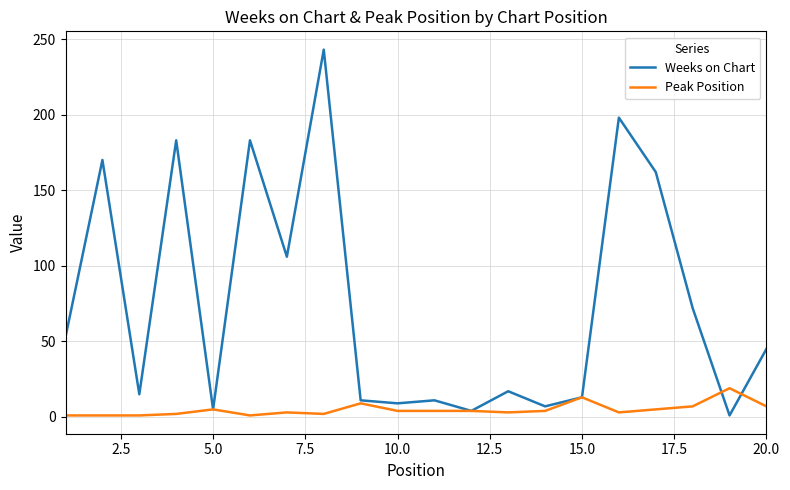

What is the maximum value shown in the chart?

243